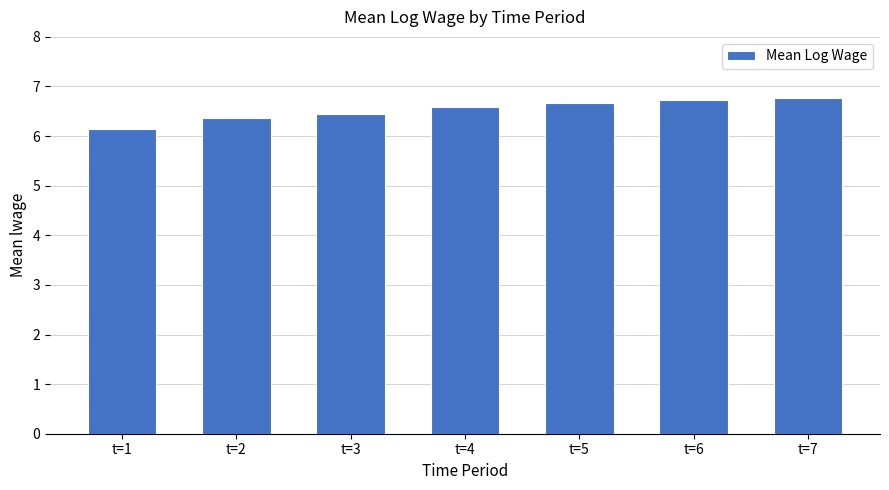

Reading left to right, transcribe all the data shown in this chart.

t=1=6.1	t=2=6.4	t=3=6.4	t=4=6.6	t=5=6.7	t=6=6.7	t=7=6.8